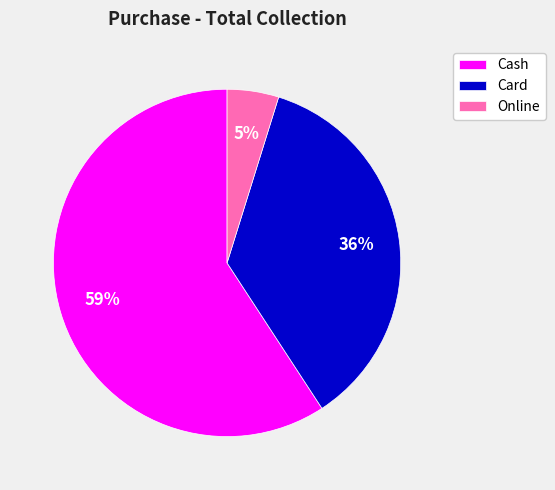

To the nearest percent, what is the difference between the largest and smallest slice percentages?

54%